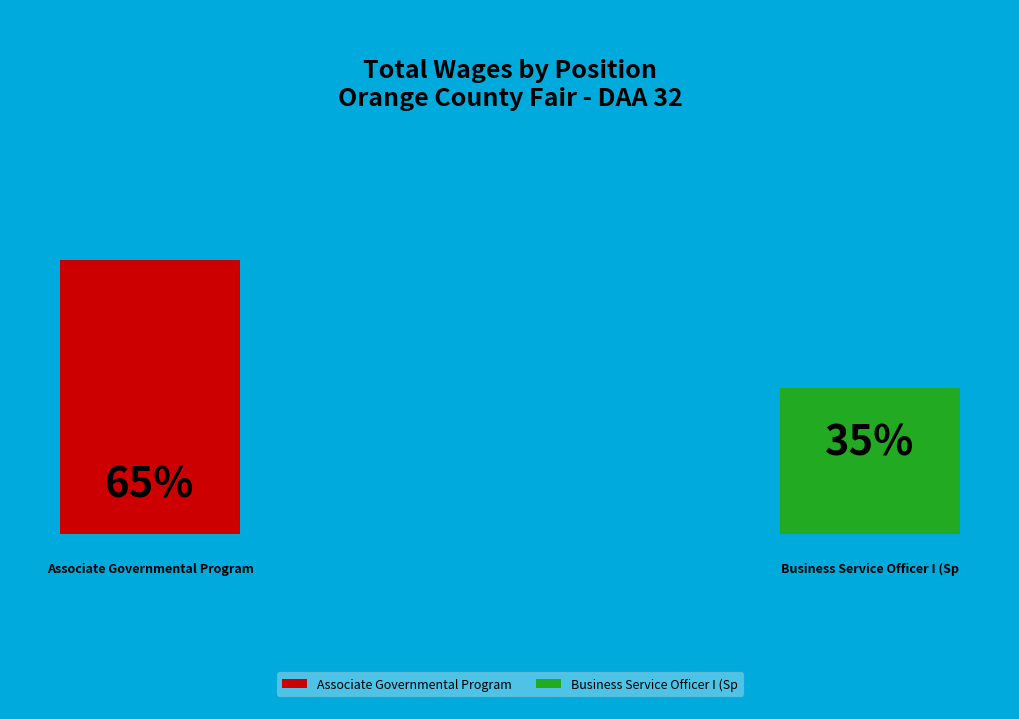

Rank the categories by value from lowest to highest.

Business Service Officer I (Sp, Associate Governmental Program